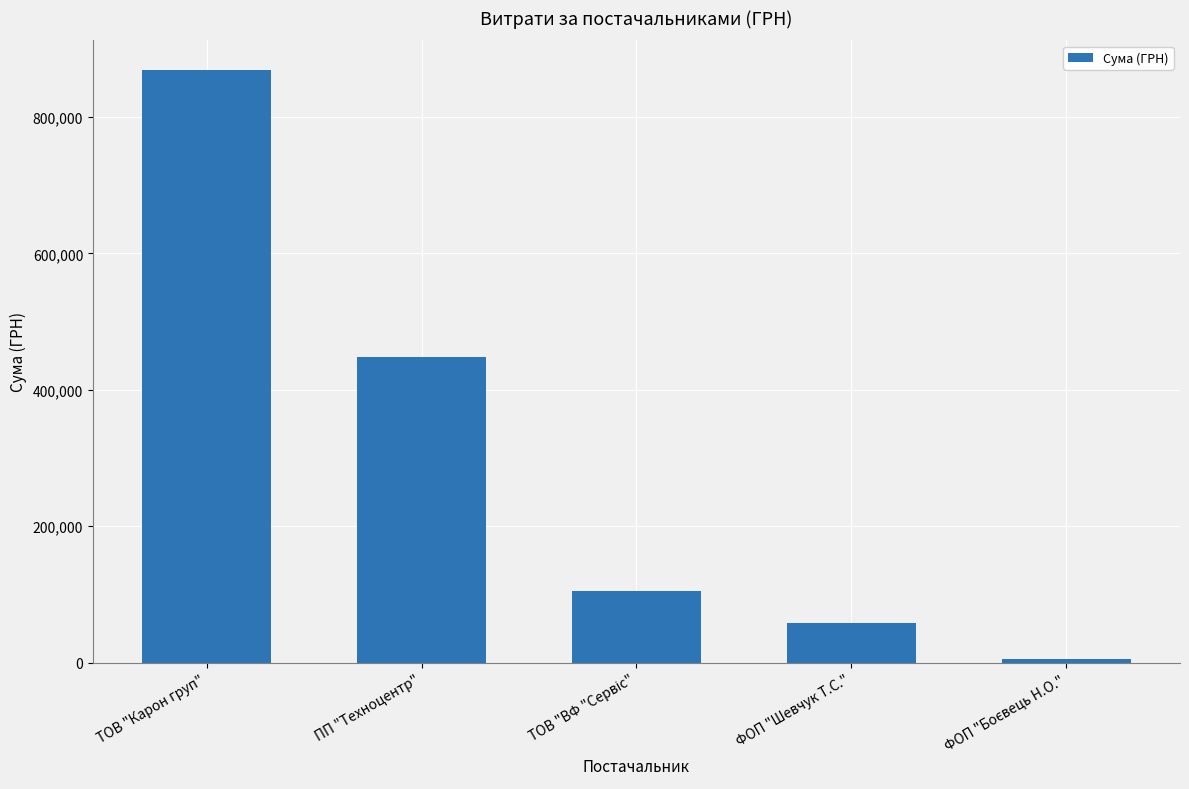

Which has a higher value, ПП "Техноцентр" or ТОВ "Карон груп"?

ТОВ "Карон груп"